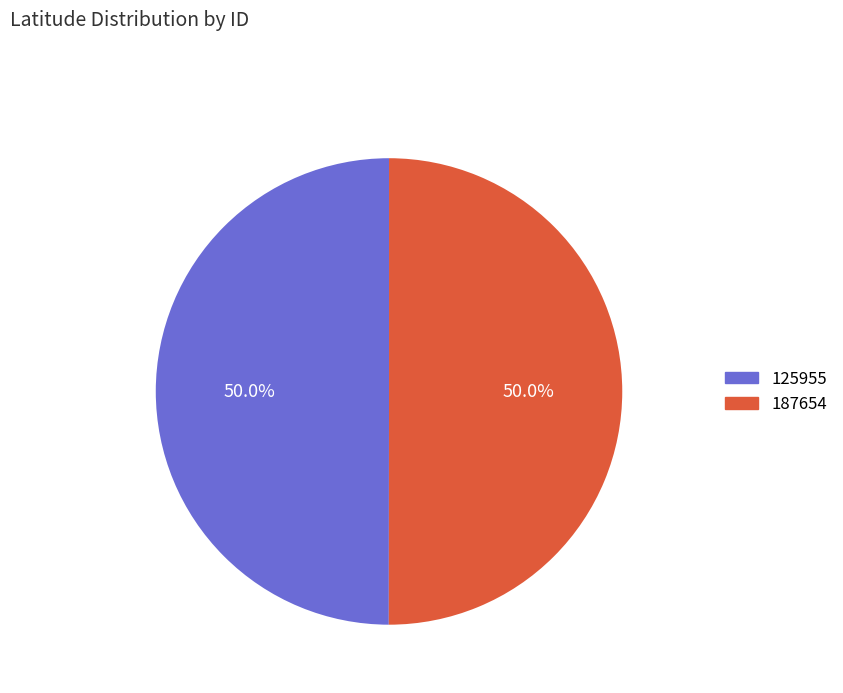

To the nearest percent, what percentage of the pie is 187654?

50%